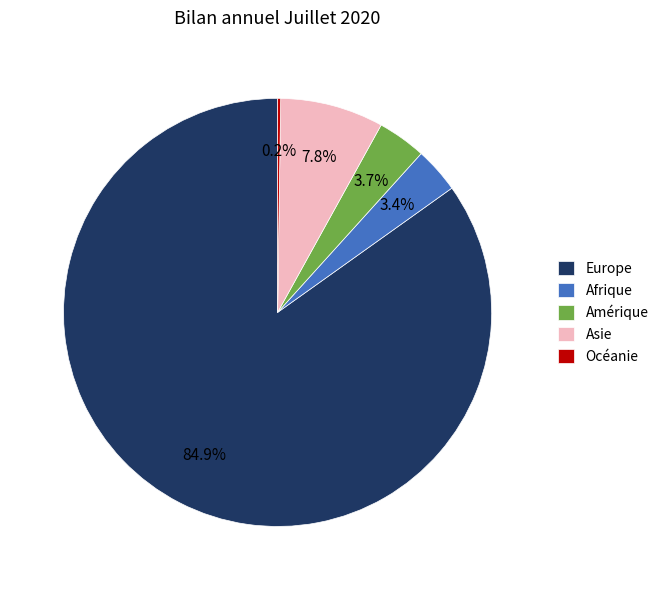

To the nearest percent, what is the difference between the largest and smallest slice percentages?

85%